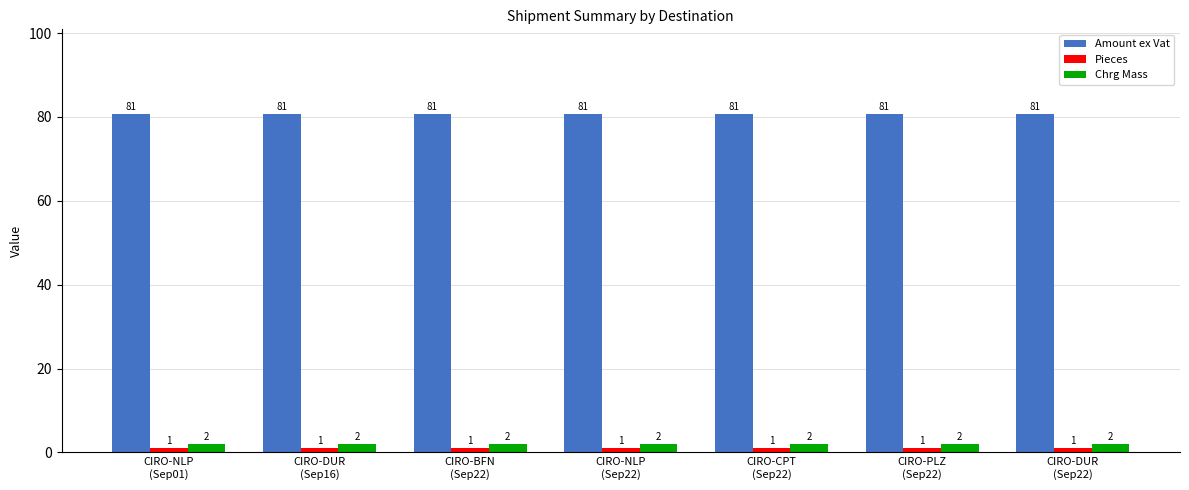

At how many categories does at least one series exceed 24?

7